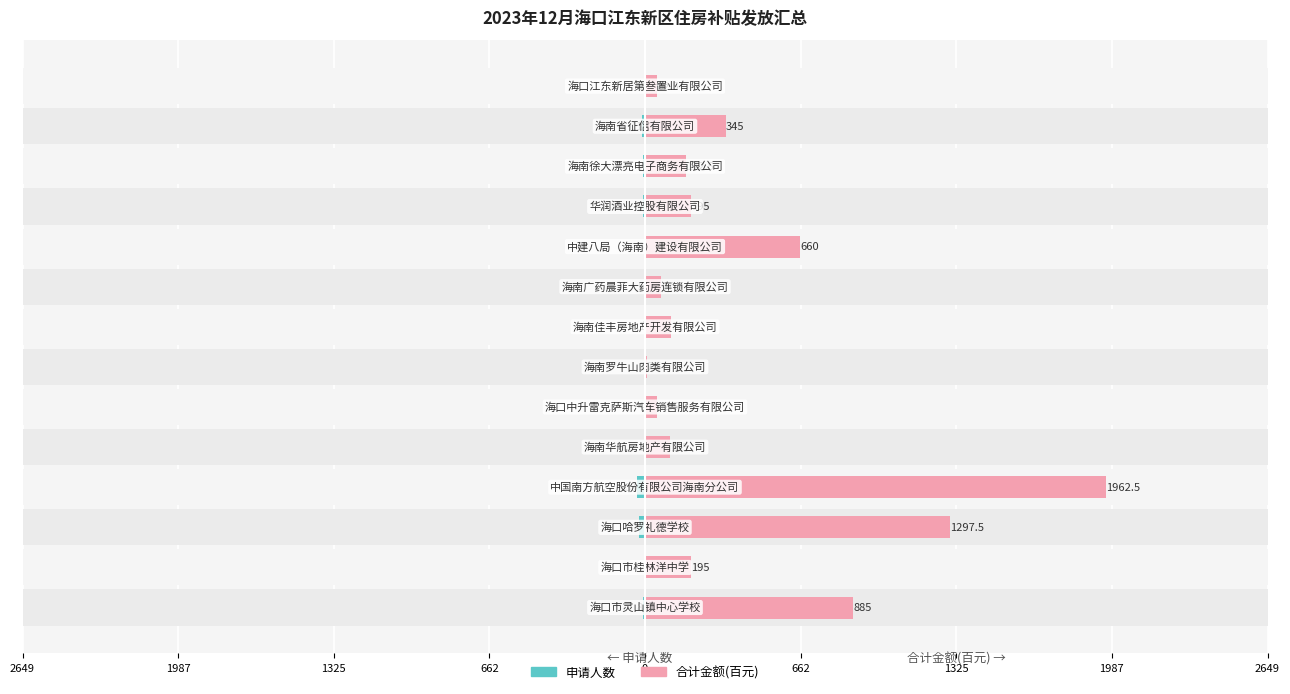

True or false: 合计金额(百元) has a value of 381.3 at 2649.

False